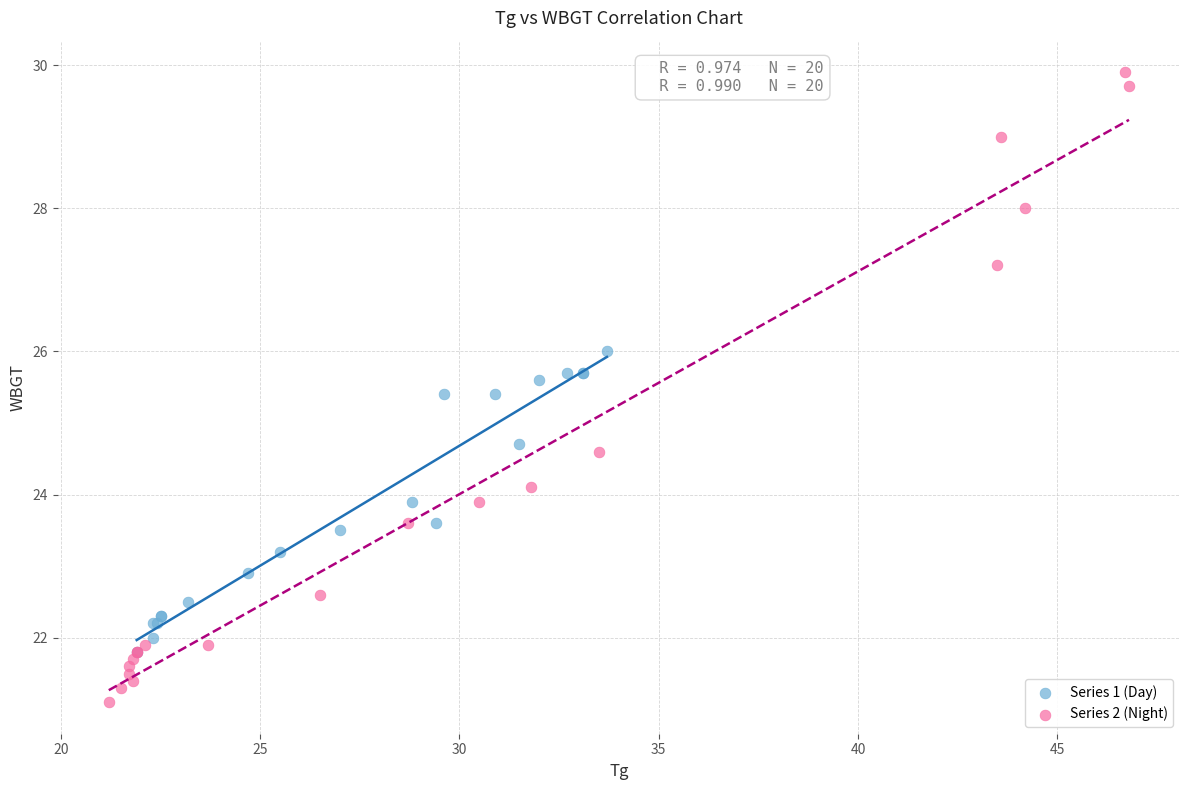

What are all the series names shown in the legend?

Series 1 (Day), Series 2 (Night)